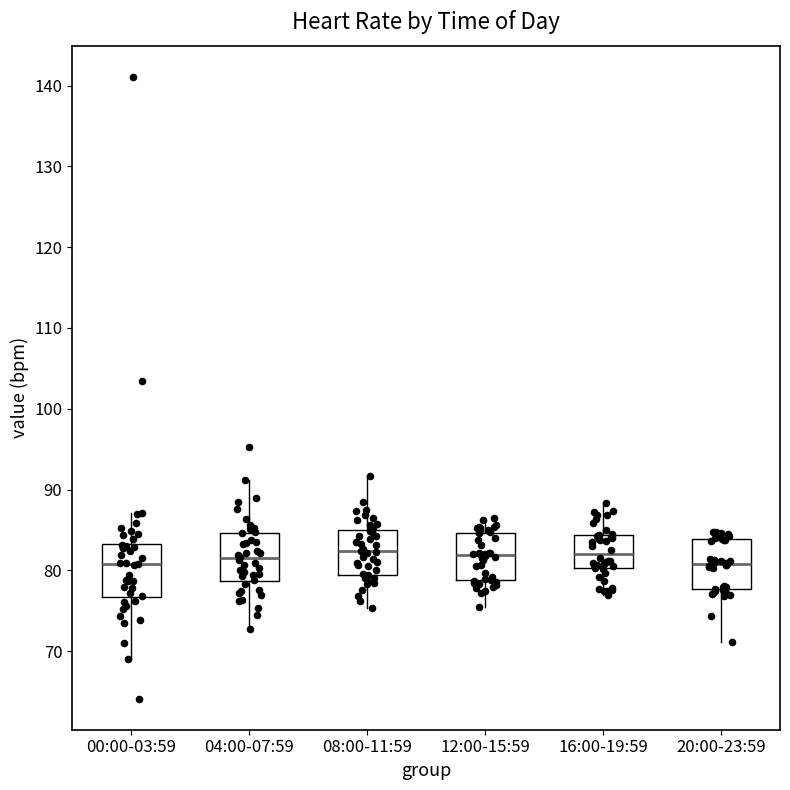

Where does the median line of the box for 12:00-15:59 sit on the y-axis? The values are not printed on the chart, so give them approximately, as read against the axis.

82